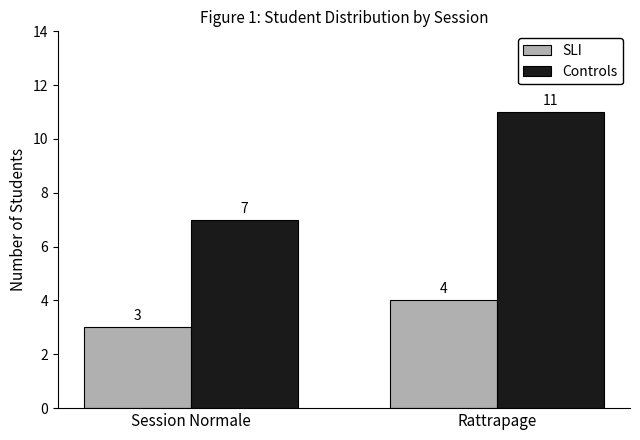

What is the spread (max minus min) of values at Session Normale?

4